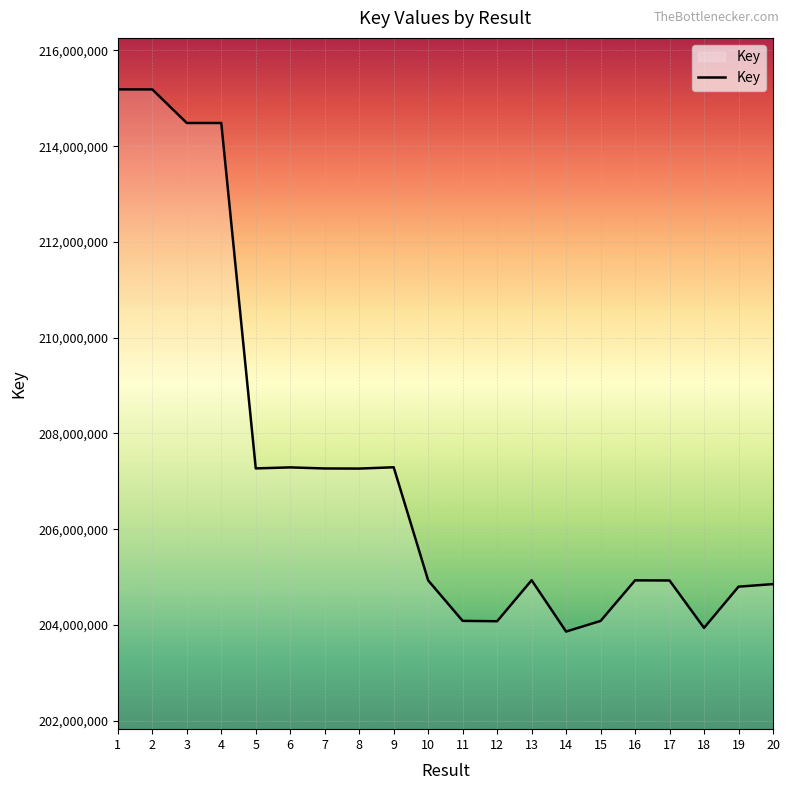

Between 9 and 20, which is larger?

9